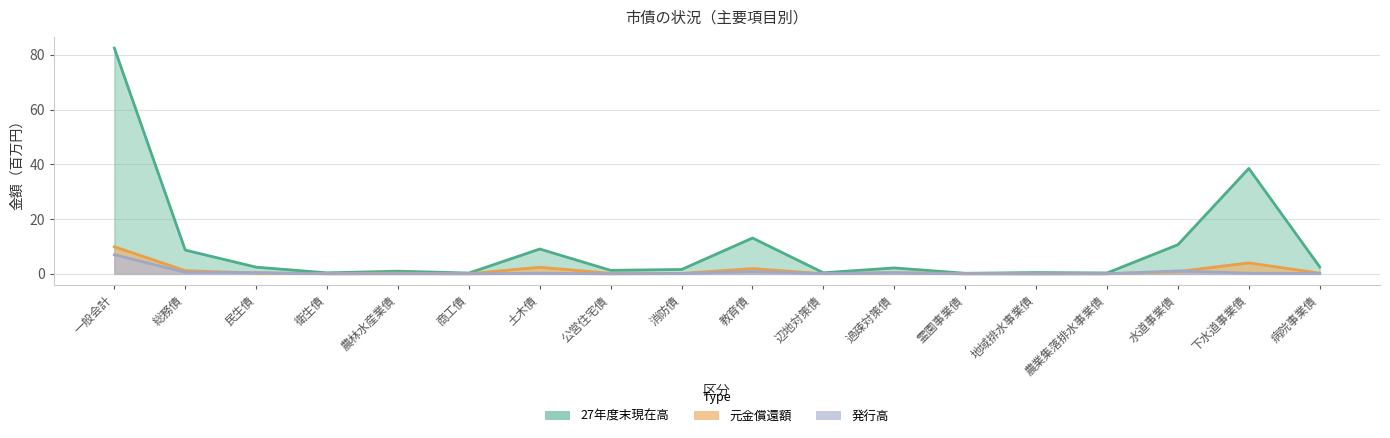

At 地域排水事業債, list the series in order from smallest to largest.

発行高, 元金償還額, 27年度末現在高